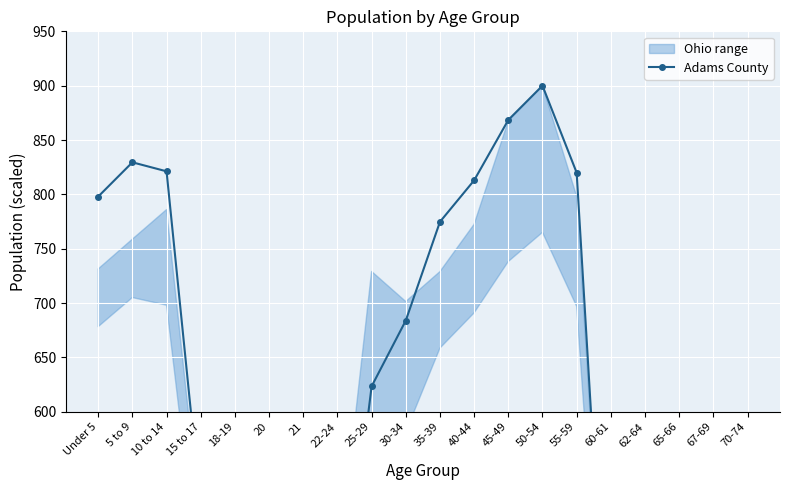

Which category has the lowest value across all series?

21